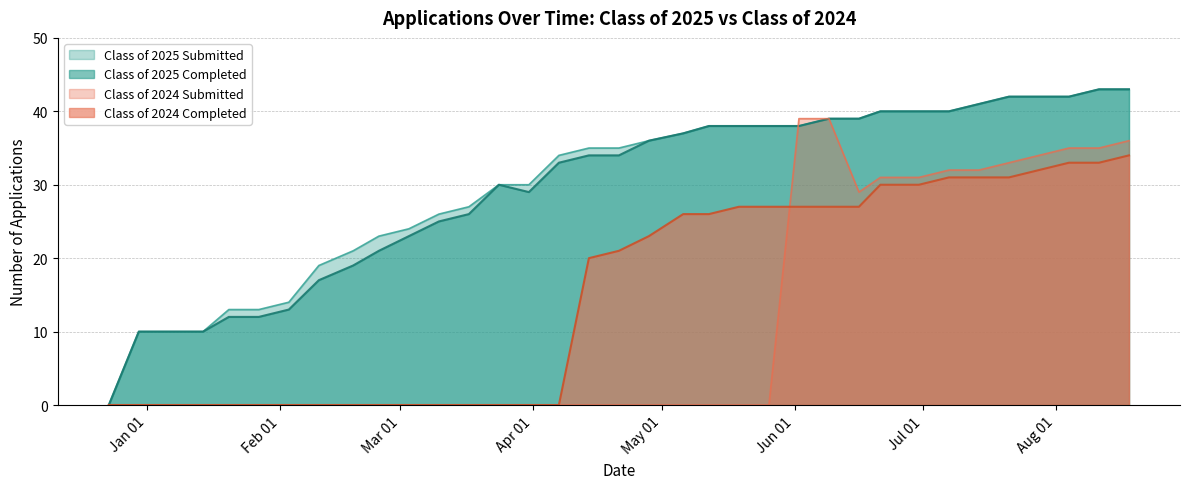

List the labels in order of Class of 2025 Submitted value, largest first.

08/11/2025, 08/18/2025, 07/21/2025, 07/28/2025, 08/04/2025, 07/14/2025, 06/21/2025, 06/30/2025, 07/07/2025, 06/09/2025, 06/16/2025, 05/12/2025, 05/19/2025, 05/26/2025, 06/02/2025, 05/06/2025, 04/28/2025, 04/14/2025, 04/21/2025, 04/07/2025, 03/24/2025, 03/31/2025, 03/17/2025, 03/10/2025, 03/03/2025, 02/24/2025, 02/18/2025, 02/10/2025, 02/03/2025, 01/20/2025, 01/27/2025, 12/30/2024, 01/06/2025, 01/14/2025, 12/23/2024